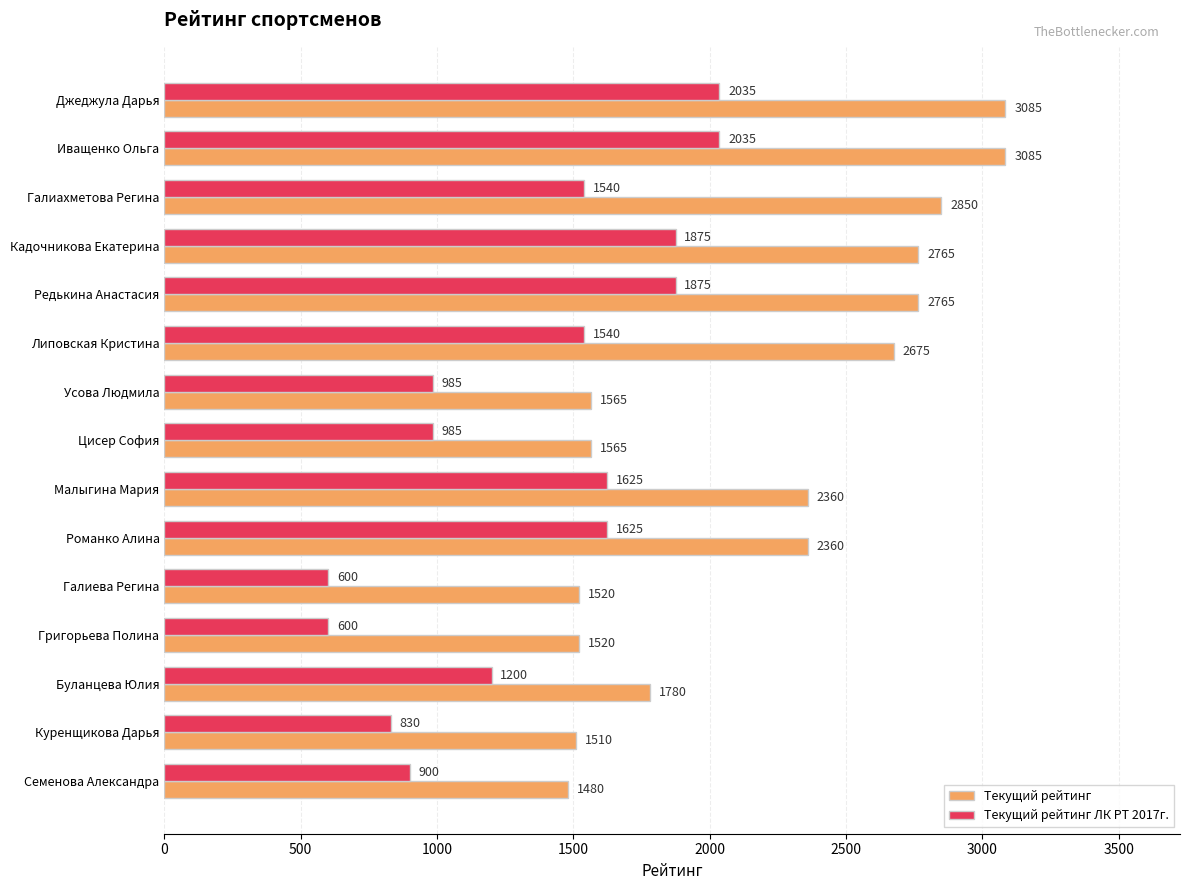

How many data points in Текущий рейтинг ЛК РТ 2017г. are less than 1540?

7